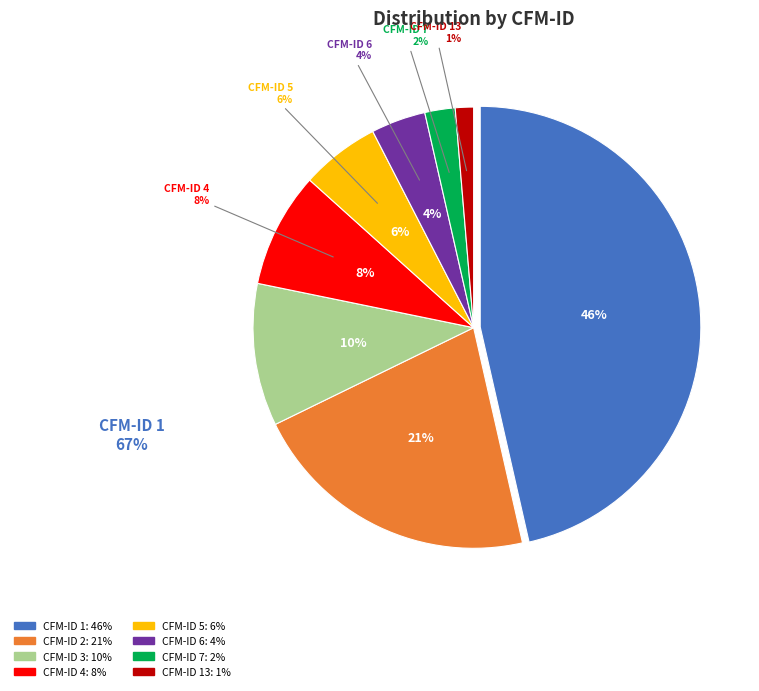

Does 7 represent more than half of the total?

No